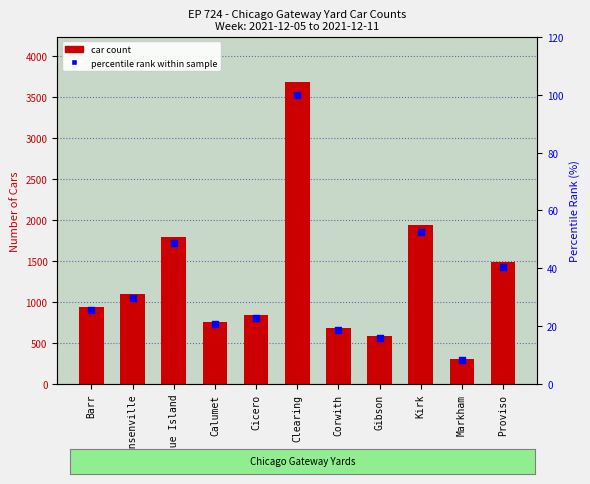

What is the total value across all series at Gibson?

599.9